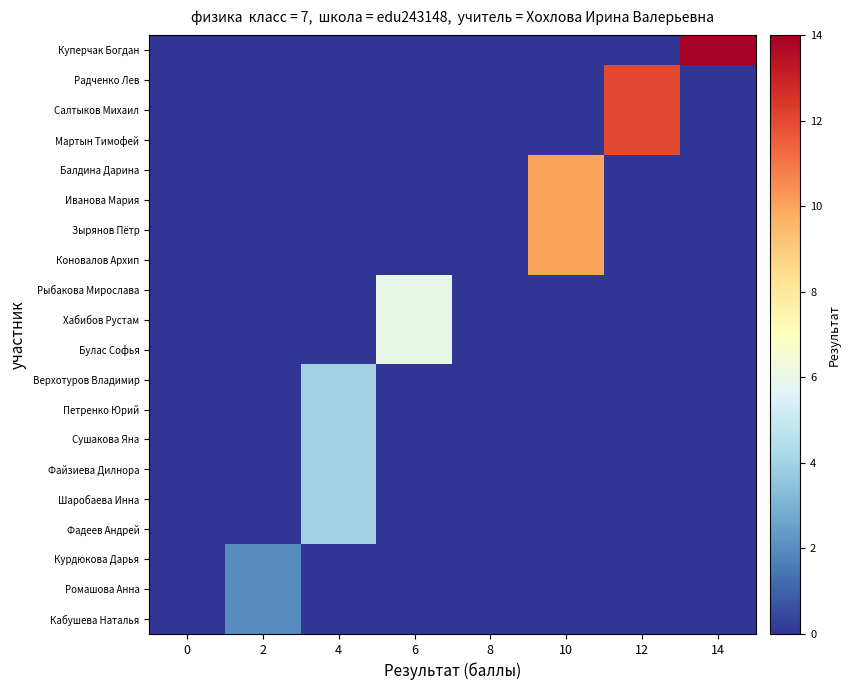

Reading right to left, what are all the values shown in this chart?

Куперчак Богдан: 14=14	12=0	10=0	8=0	6=0	4=0	2=0	0=0
Радченко Лев: 14=0	12=12	10=0	8=0	6=0	4=0	2=0	0=0
Салтыков Михаил: 14=0	12=12	10=0	8=0	6=0	4=0	2=0	0=0
Мартын Тимофей: 14=0	12=12	10=0	8=0	6=0	4=0	2=0	0=0
Балдина Дарина: 14=0	12=0	10=10	8=0	6=0	4=0	2=0	0=0
Иванова Мария: 14=0	12=0	10=10	8=0	6=0	4=0	2=0	0=0
Зырянов Пётр: 14=0	12=0	10=10	8=0	6=0	4=0	2=0	0=0
Коновалов Архип: 14=0	12=0	10=10	8=0	6=0	4=0	2=0	0=0
Рыбакова Мирослава: 14=0	12=0	10=0	8=0	6=6	4=0	2=0	0=0
Хабибов Рустам: 14=0	12=0	10=0	8=0	6=6	4=0	2=0	0=0
Булас Софья: 14=0	12=0	10=0	8=0	6=6	4=0	2=0	0=0
Верхотуров Владимир: 14=0	12=0	10=0	8=0	6=0	4=4	2=0	0=0
Петренко Юрий: 14=0	12=0	10=0	8=0	6=0	4=4	2=0	0=0
Сушакова Яна: 14=0	12=0	10=0	8=0	6=0	4=4	2=0	0=0
Файзиева Дилнора: 14=0	12=0	10=0	8=0	6=0	4=4	2=0	0=0
Шаробаева Инна: 14=0	12=0	10=0	8=0	6=0	4=4	2=0	0=0
Фадеев Андрей: 14=0	12=0	10=0	8=0	6=0	4=4	2=0	0=0
Курдюкова Дарья: 14=0	12=0	10=0	8=0	6=0	4=0	2=2	0=0
Ромашова Анна: 14=0	12=0	10=0	8=0	6=0	4=0	2=2	0=0
Кабушева Наталья: 14=0	12=0	10=0	8=0	6=0	4=0	2=2	0=0